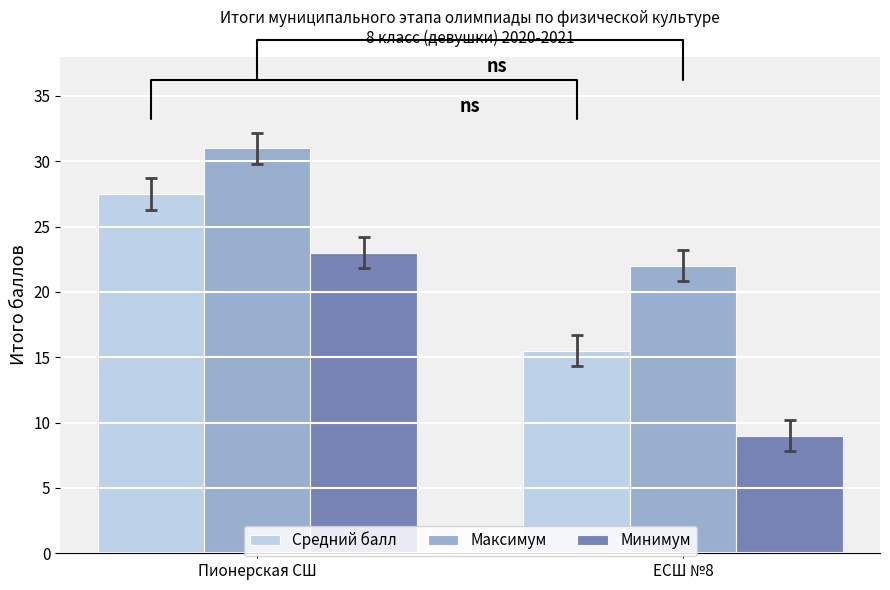

What is the highest value of the Средний балл series?

27.5